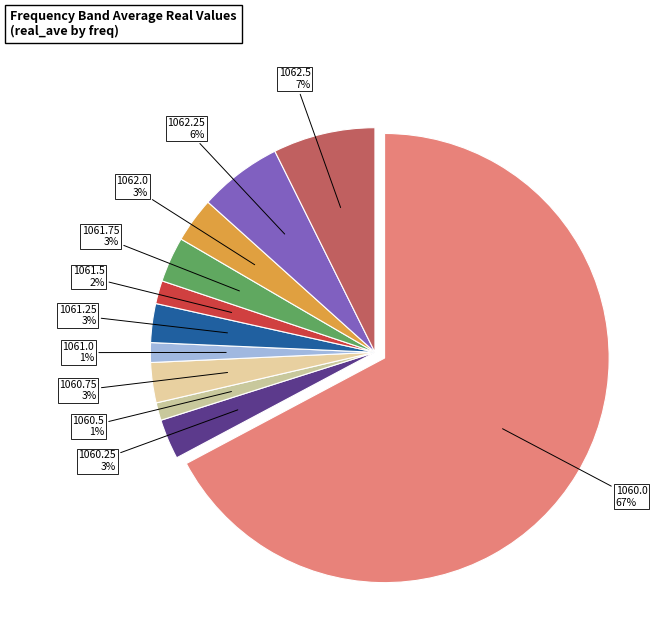

To the nearest percent, what percentage of the pie is 1062.25?

6%